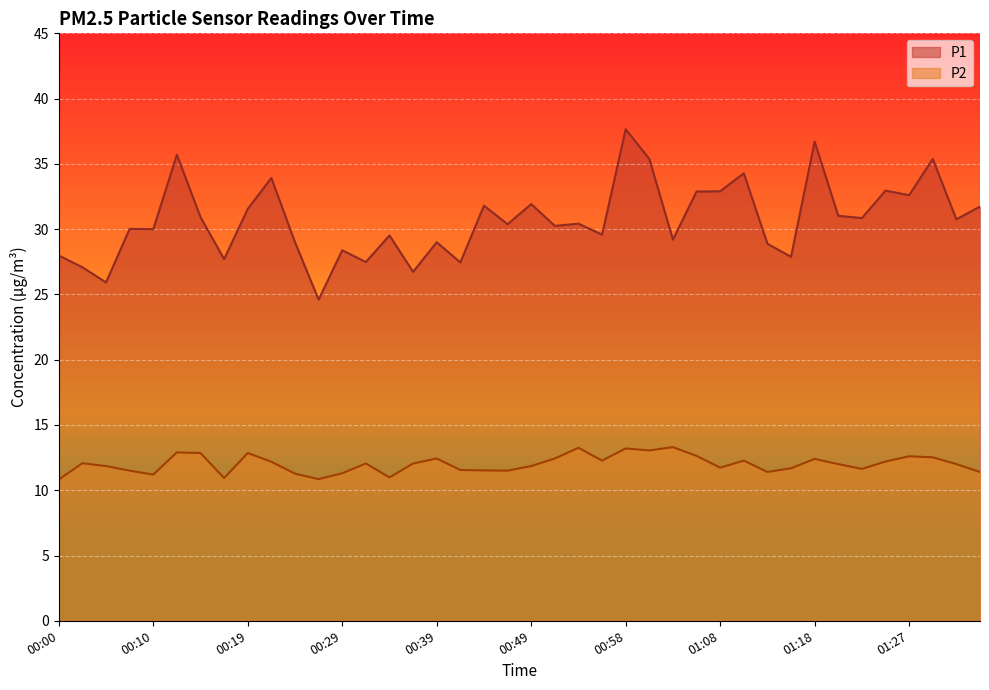

The P1 series shows 30.9 at 00:15. True or false?

True